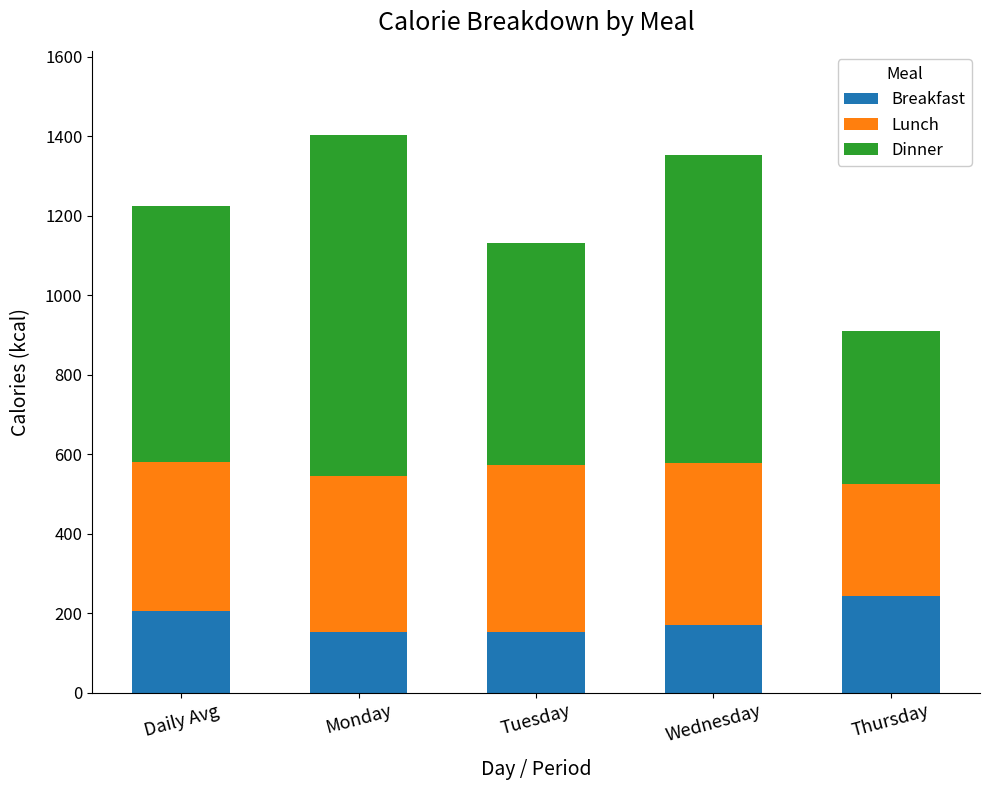

What is the minimum value for Breakfast?

152